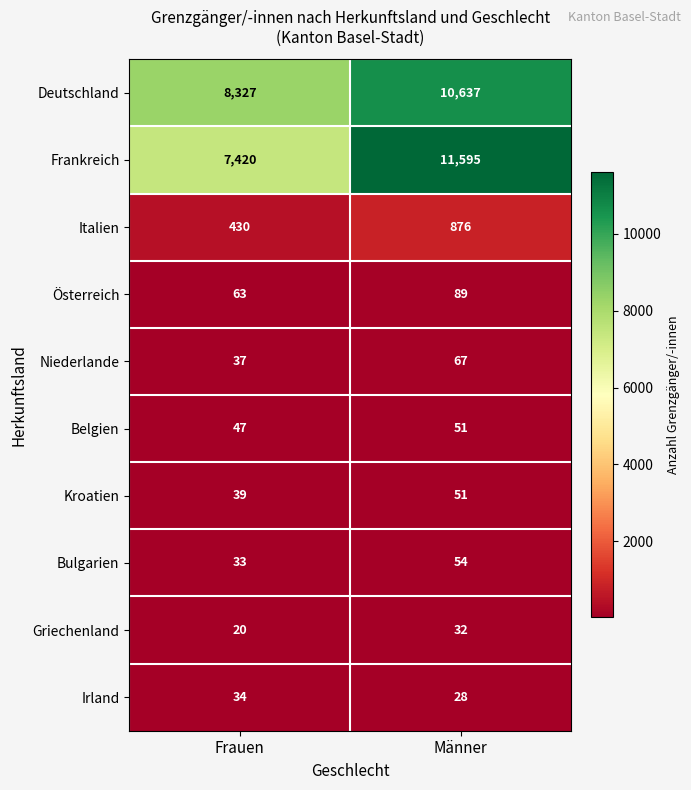

What is the greatest value displayed?

11595